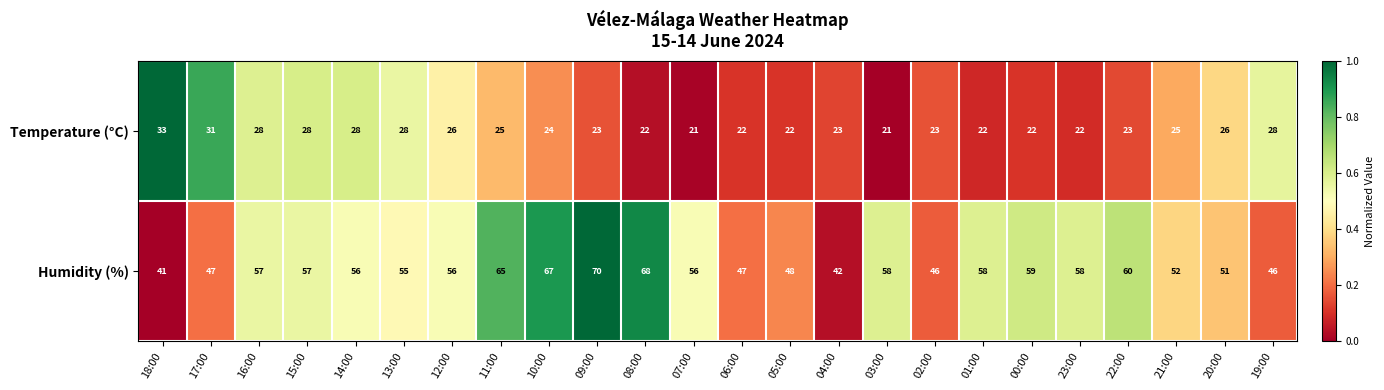

How many data points in Humidity (%) are less than 56?

10